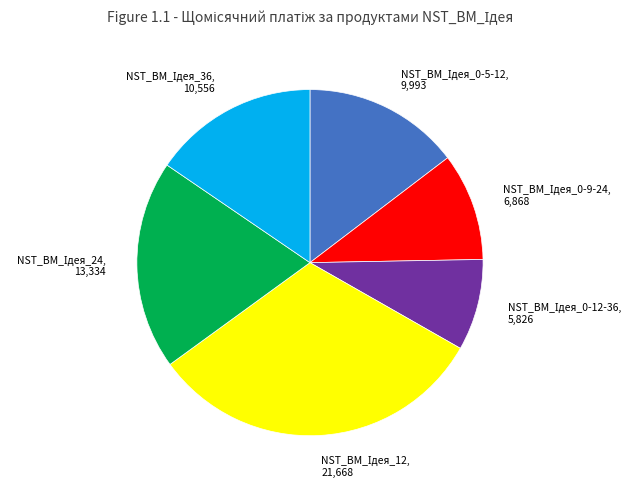

Is there any slice that represents more than half of the pie?

No